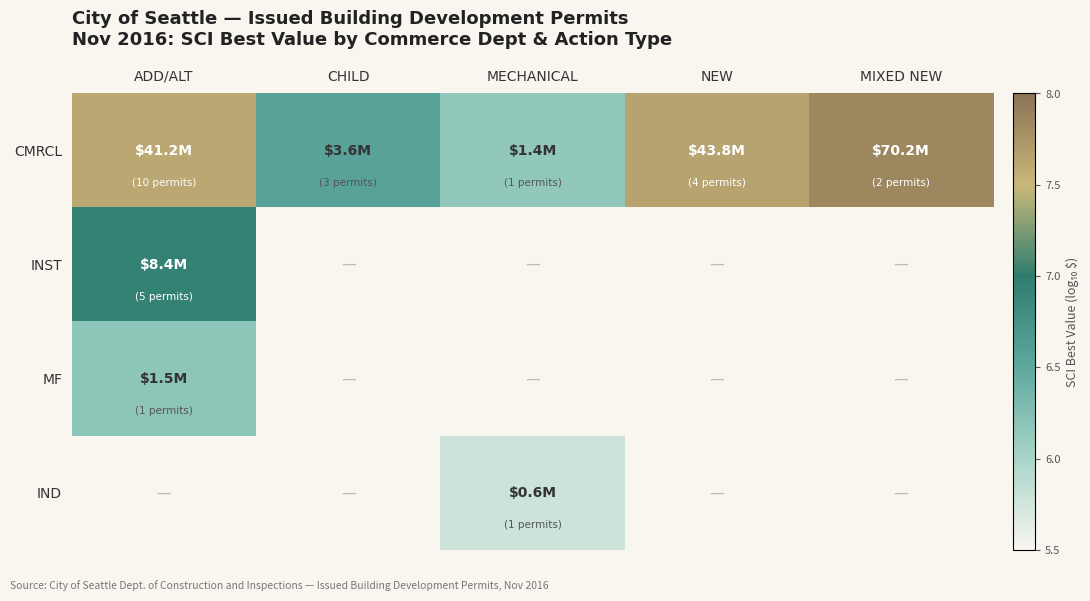

True or false: CMRCL has a value of 4.0 at MECHANICAL.

False